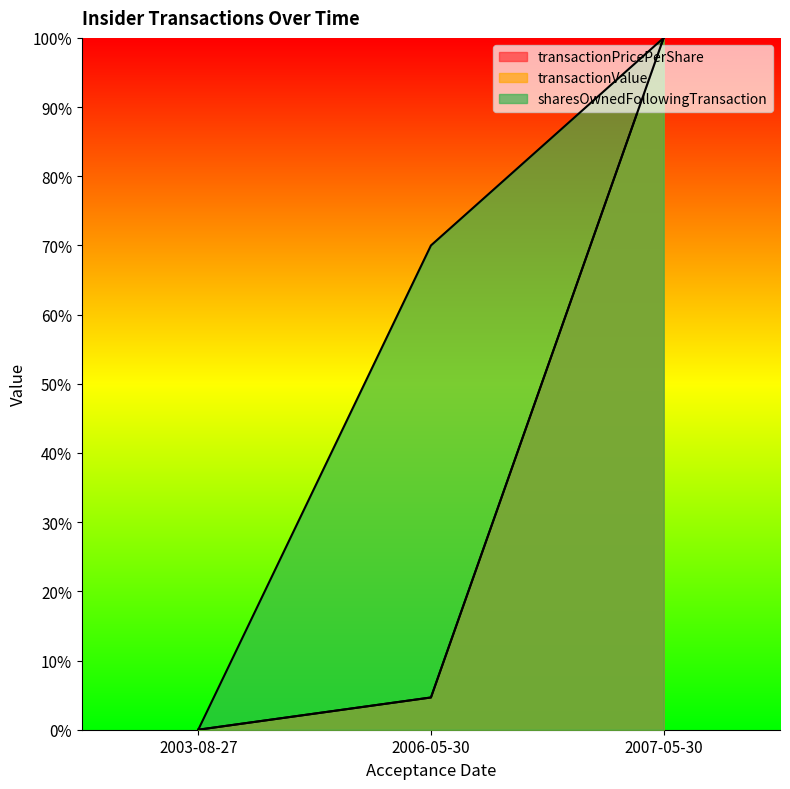

How many data points in transactionValue are above 4?

2